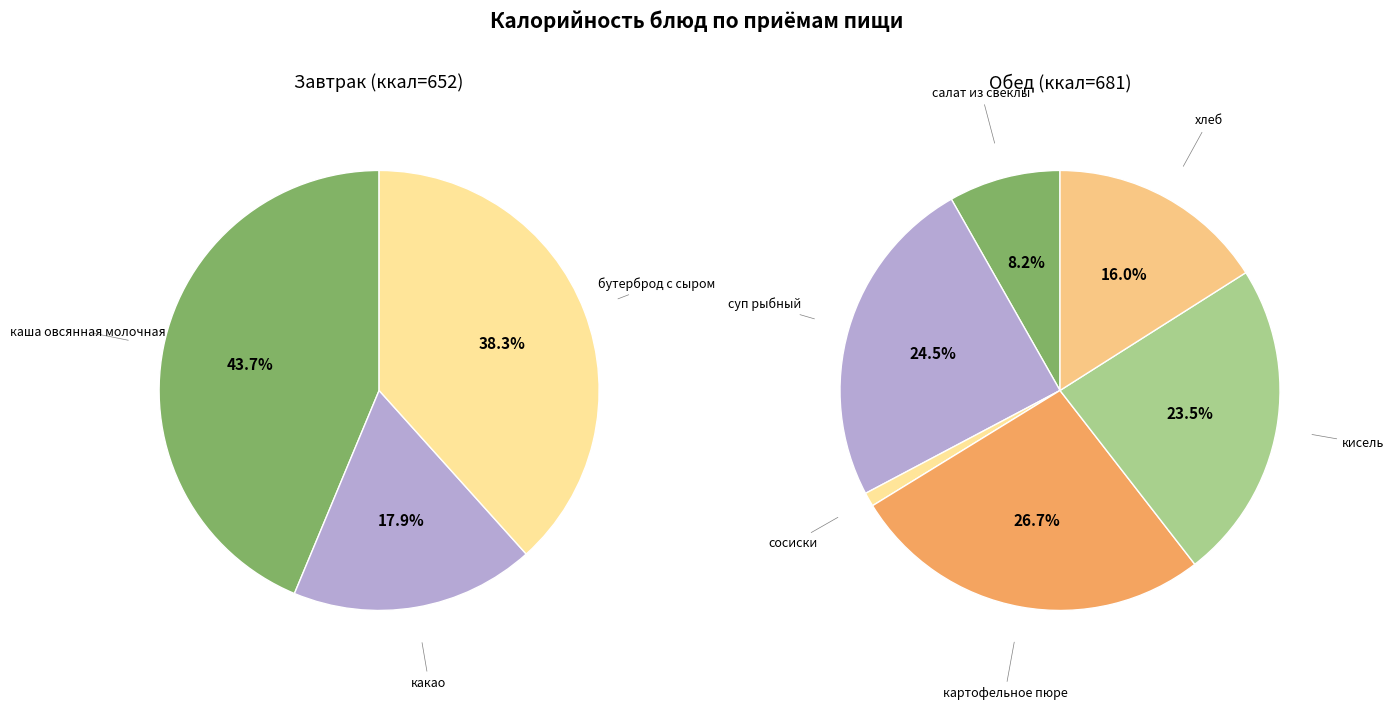

Which slice is the smallest?

сосиски